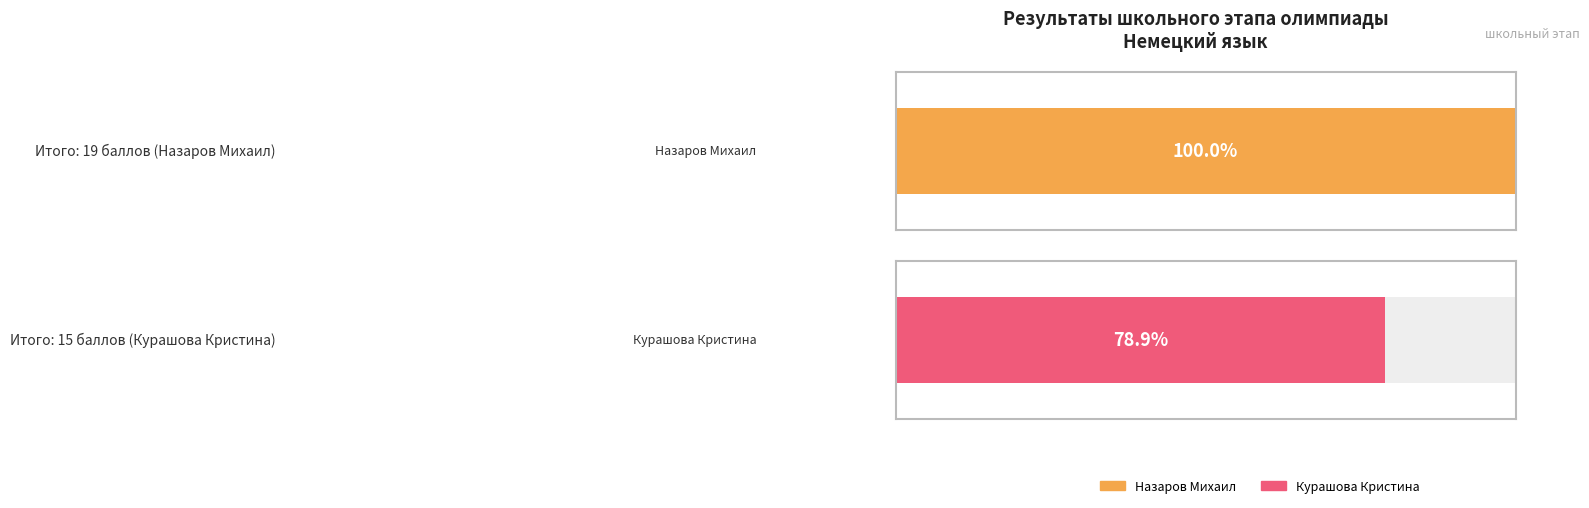

List the series in order of their peak value, lowest first.

Курашова Кристина Сергеевна, Назаров Михаил Александрович